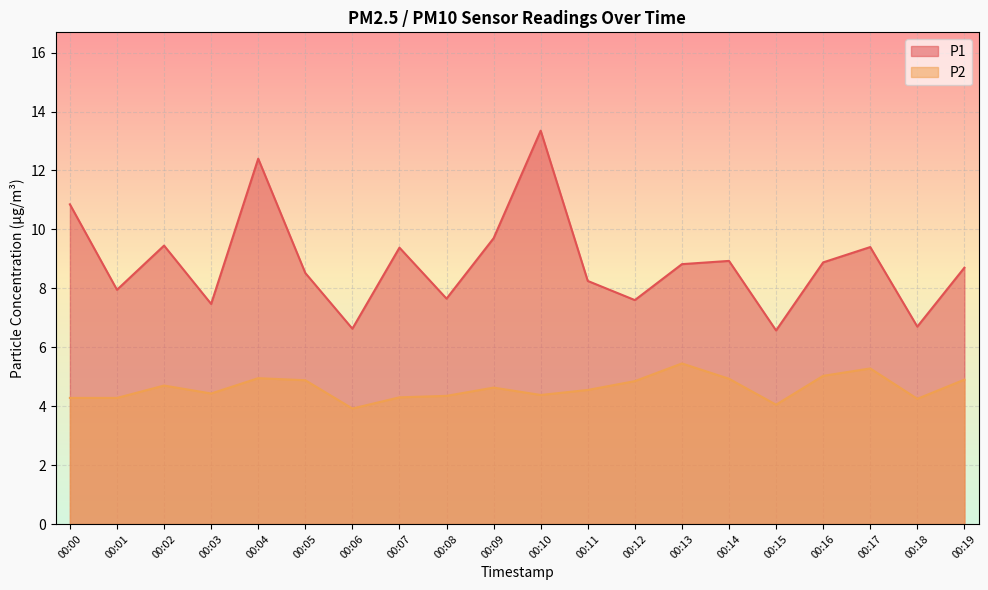

Reading right to left, transcribe all the data shown in this chart.

P1: 00:19=8.7	00:18=6.7	00:17=9.4	00:16=8.9	00:15=6.6	00:14=8.9	00:13=8.8	00:12=7.6	00:11=8.2	00:10=13.3	00:09=9.7	00:08=7.7	00:07=9.4	00:06=6.6	00:05=8.5	00:04=12.4	00:03=7.5	00:02=9.4	00:01=8.0	00:00=10.8
P2: 00:19=4.9	00:18=4.2	00:17=5.3	00:16=5.0	00:15=4.0	00:14=4.9	00:13=5.5	00:12=4.8	00:11=4.5	00:10=4.4	00:09=4.6	00:08=4.3	00:07=4.3	00:06=3.9	00:05=4.9	00:04=5.0	00:03=4.4	00:02=4.7	00:01=4.3	00:00=4.3